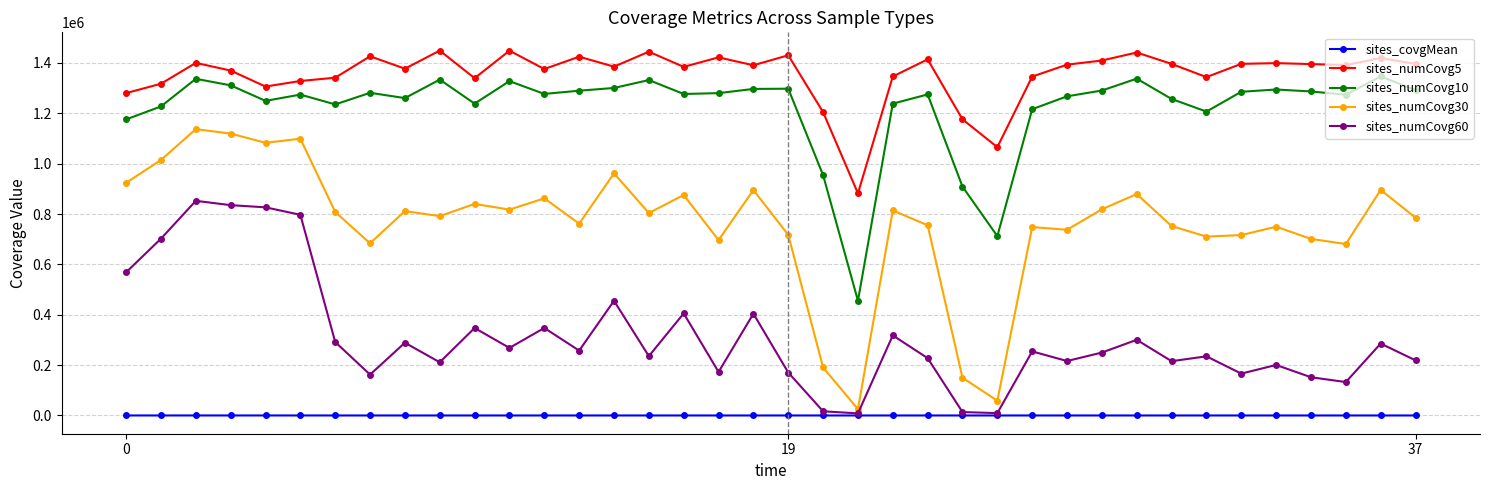

What is the minimum value for sites_numCovg5?

882078.0